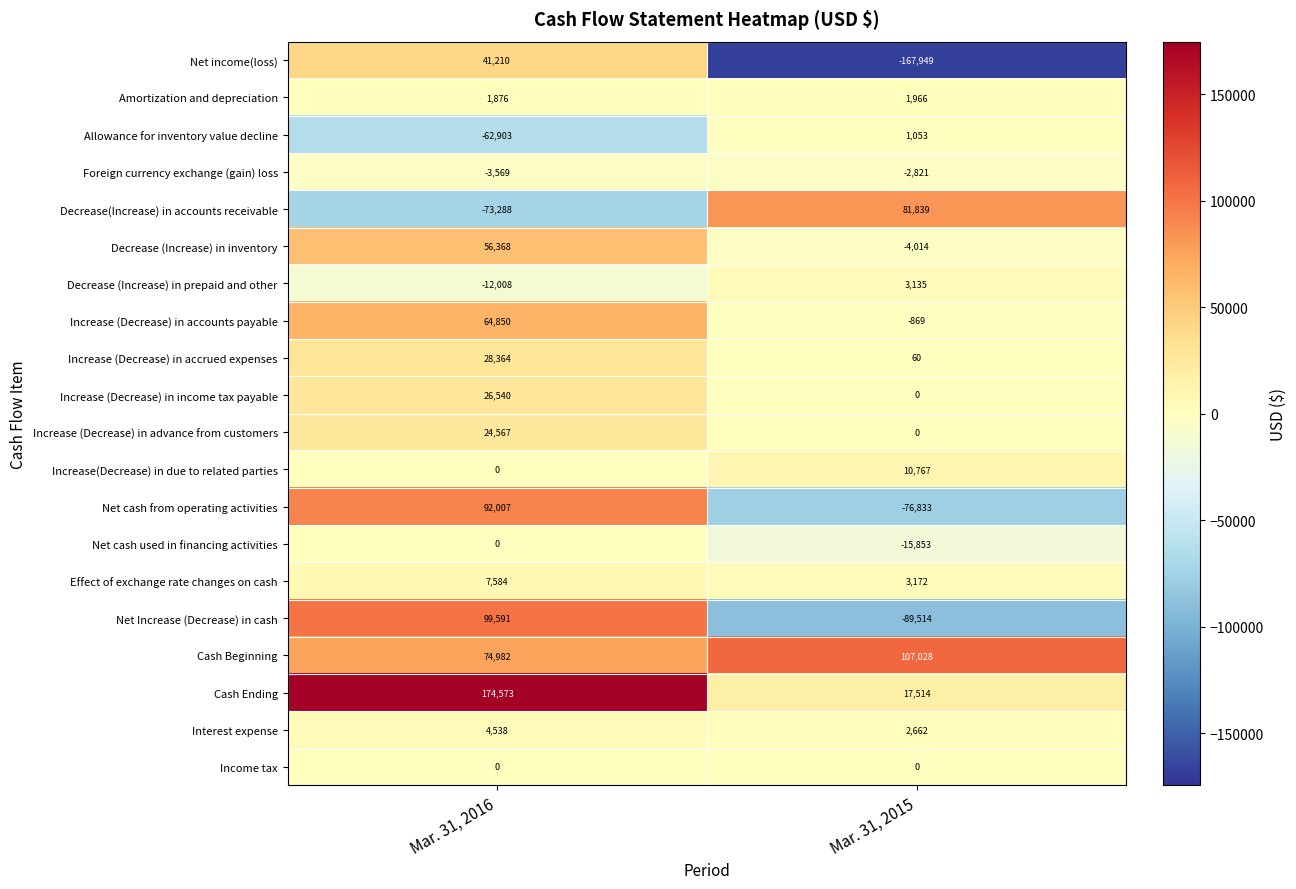

Which series changed the most between Mar. 31, 2016 and Mar. 31, 2015?

Net income(loss)